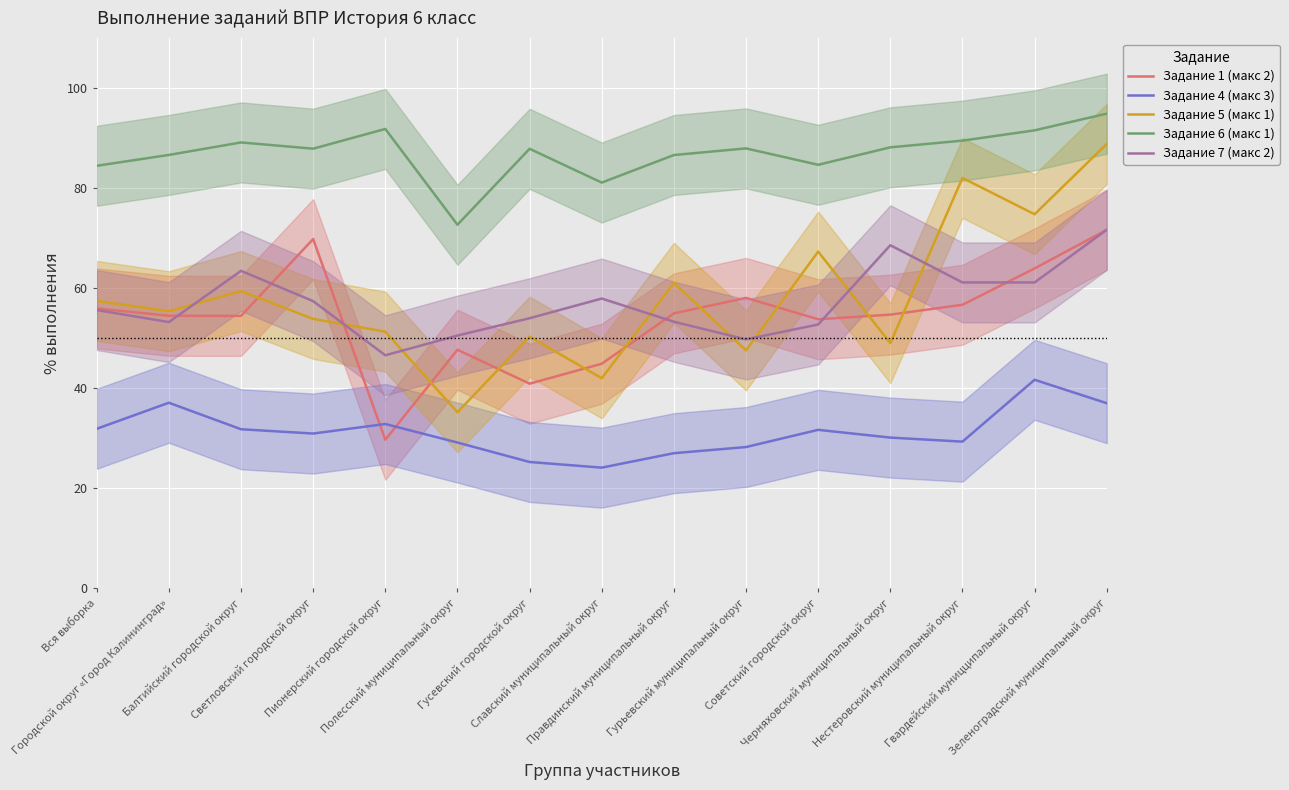

What is the difference between the Задание 1 (макс 2) values at Правдинский муниципальный округ and Гусевский городской округ?

14.1